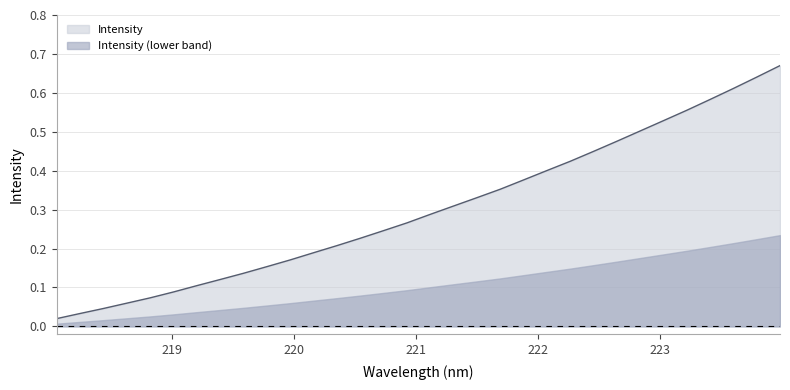

How many distinct data groups are displayed?

2